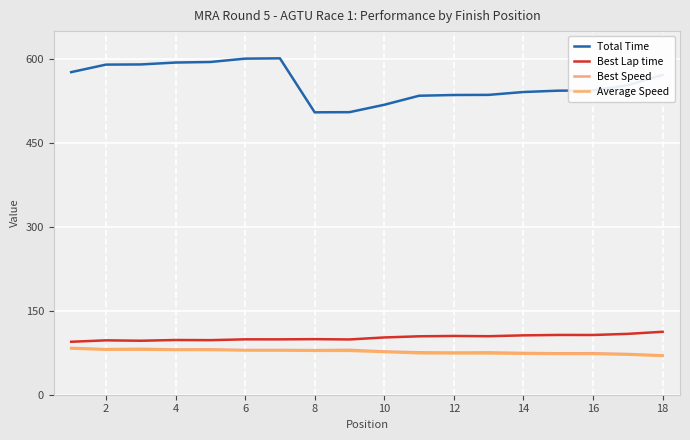

How many lines are shown in the chart?

4